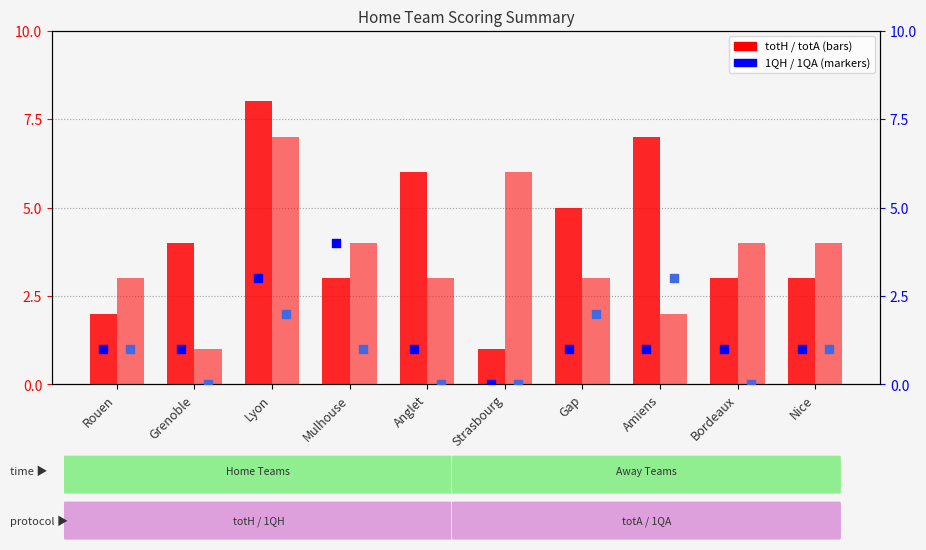

What are all the series names shown in the legend?

totH, totA, 1QH, 1QA